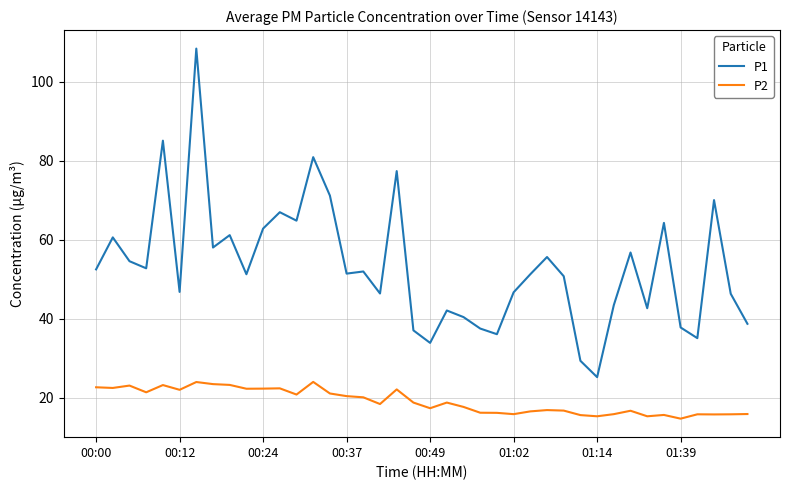

Which series has the largest total across all categories?

P1